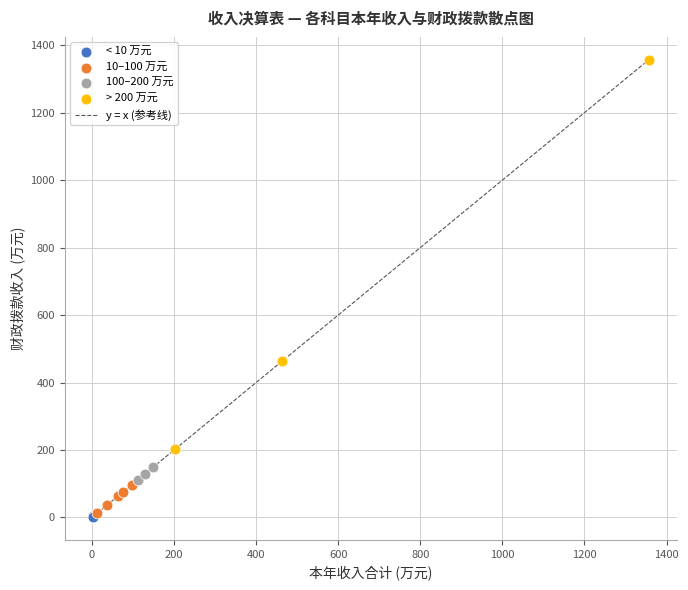

Which series contains the highest Y value?

> 200 万元